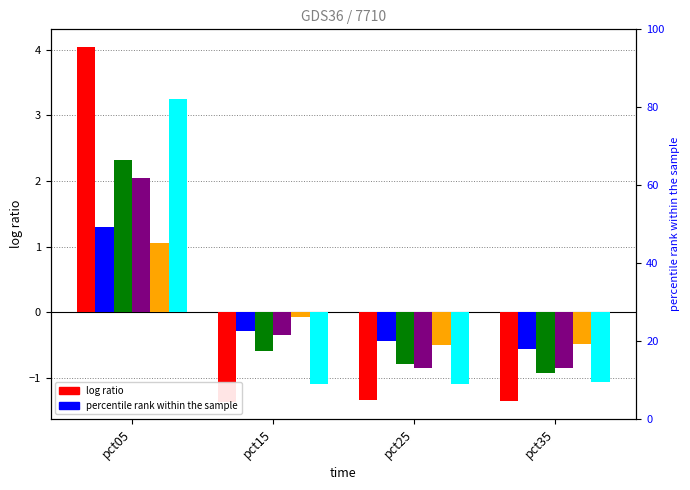

What is the spread (max minus min) of values at pct25?

0.9